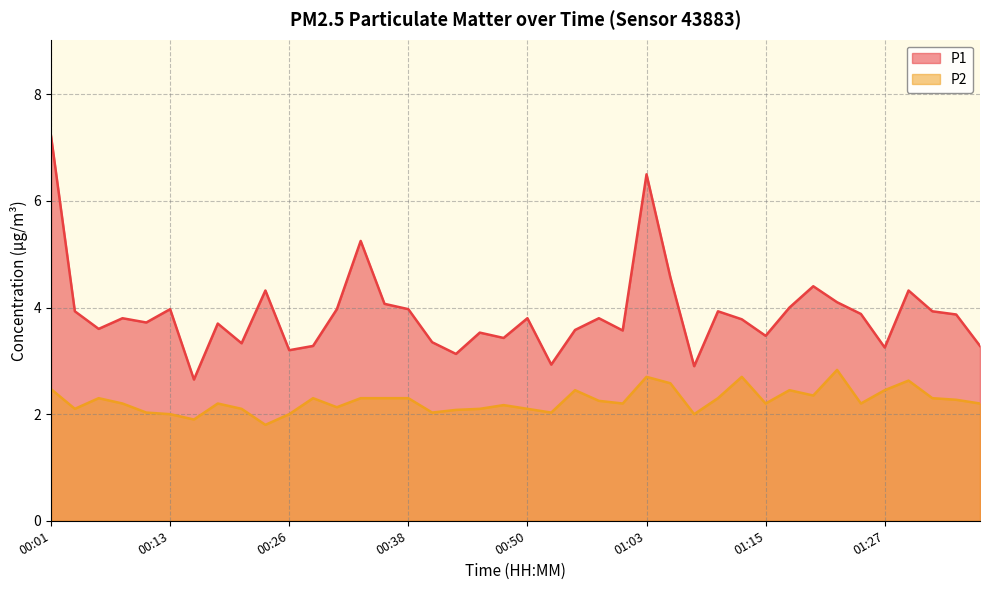

What is the spread (max minus min) of values at 00:16?

0.8